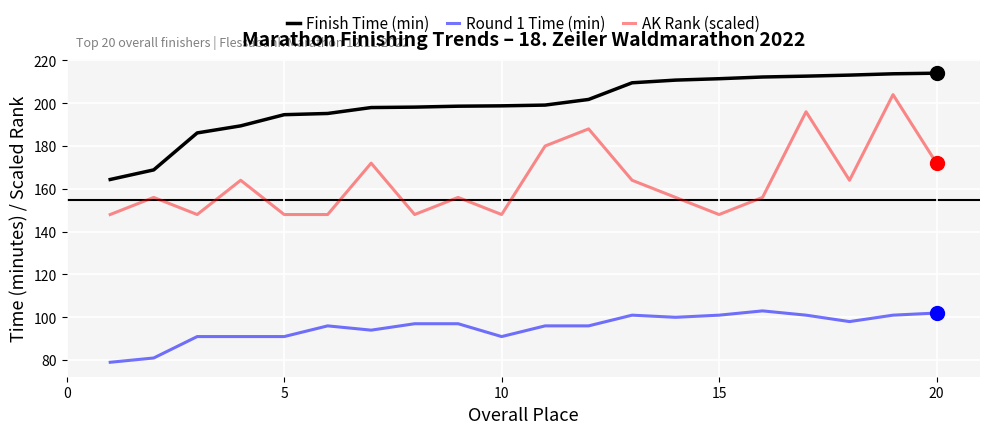

Rank the series by their average value, from lowest to highest.

Round 1 Time (min), AK Rank (scaled), Finish Time (min)